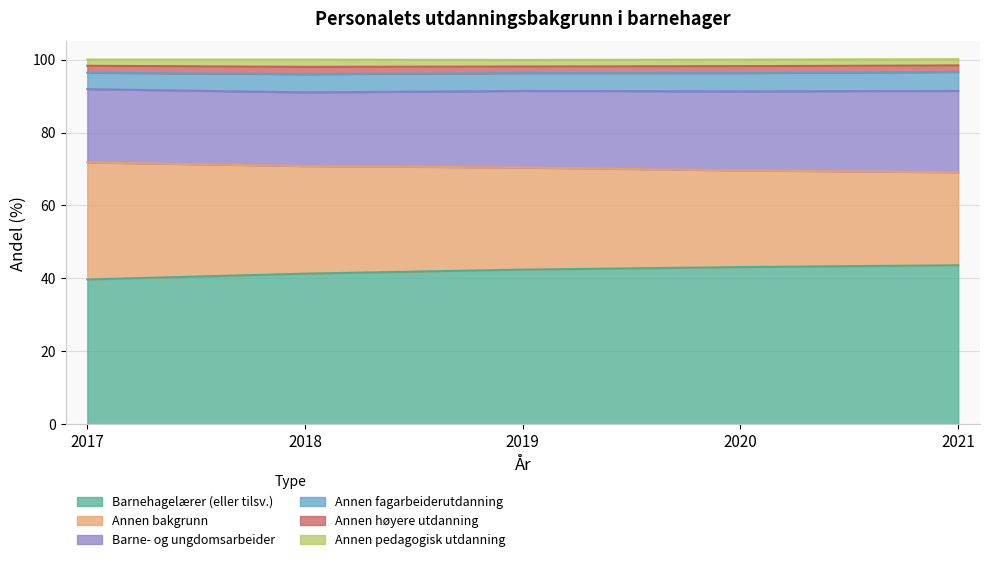

What is the maximum value for Annen bakgrunn?

32.1